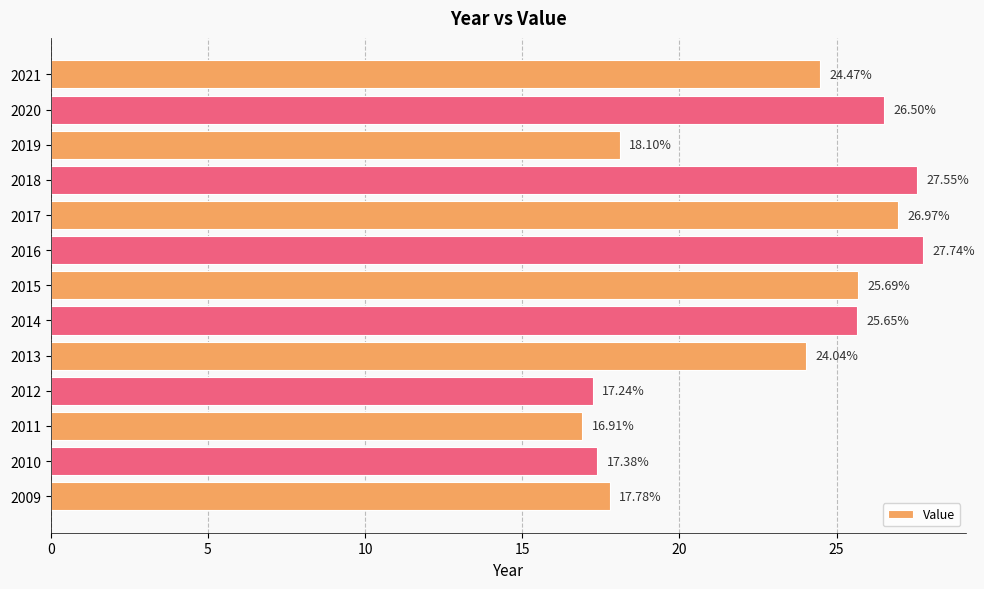

Rank the categories by value from highest to lowest.

2016, 2018, 2017, 2020, 2015, 2014, 2021, 2013, 2019, 2009, 2010, 2012, 2011